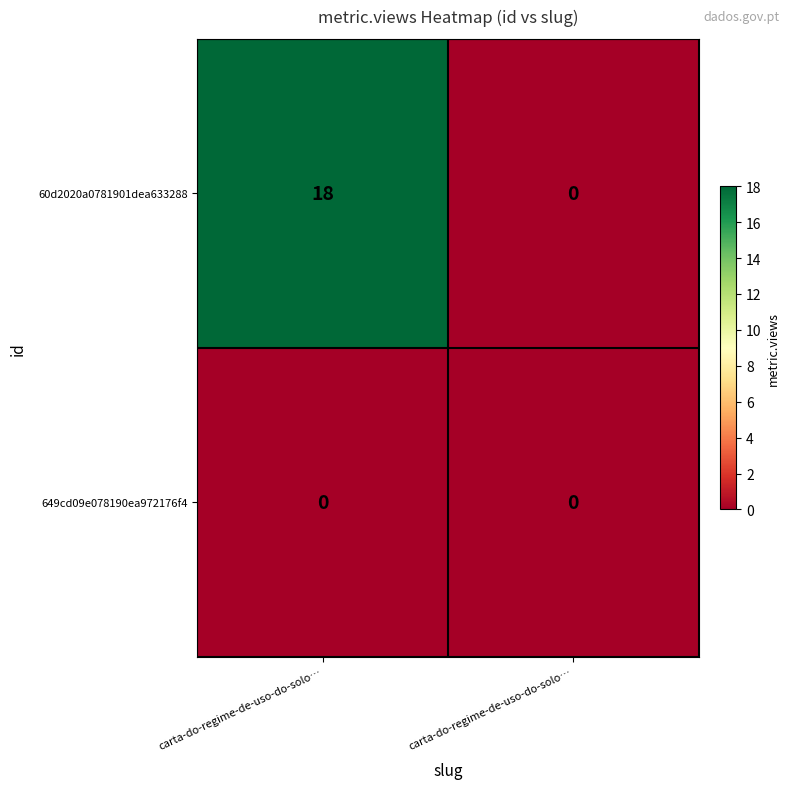

Reading left to right, transcribe all the data shown in this chart.

60d2020a0781901dea633288: carta-do-regime-de-uso-do-solo…=18	carta-do-regime-de-uso-do-solo…=0
649cd09e078190ea972176f4: carta-do-regime-de-uso-do-solo…=0	carta-do-regime-de-uso-do-solo…=0